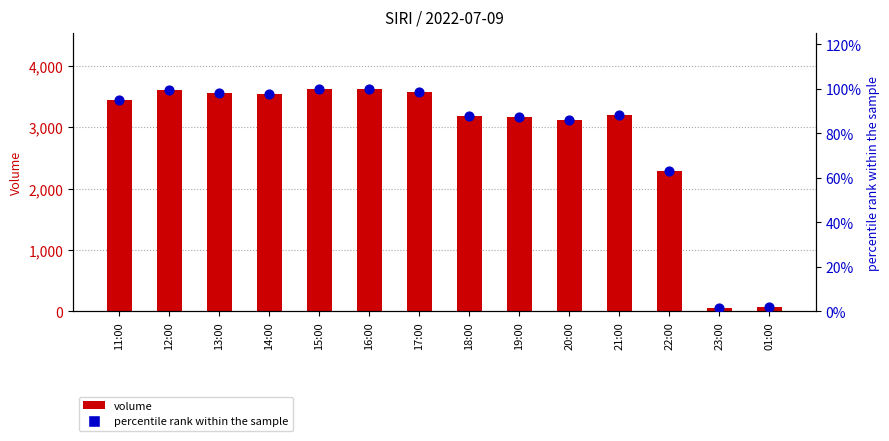

Which series reaches the minimum Y coordinate?

percentile rank